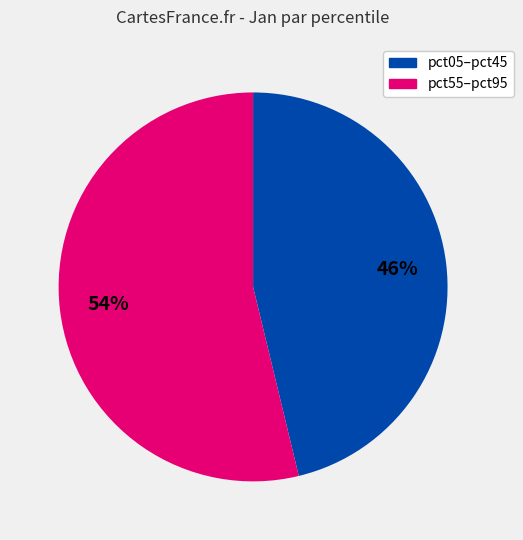

To the nearest percent, what is the average slice percentage?

50%